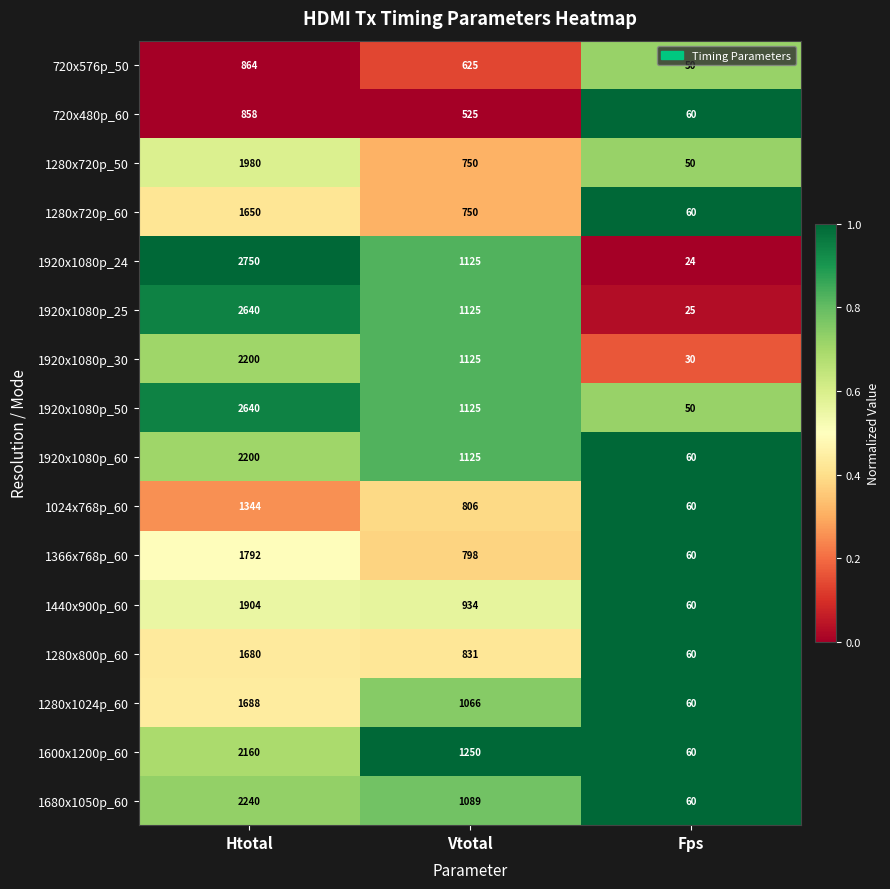

Rank the categories by 1680x1050p_60 value from highest to lowest.

Htotal, Vtotal, Fps